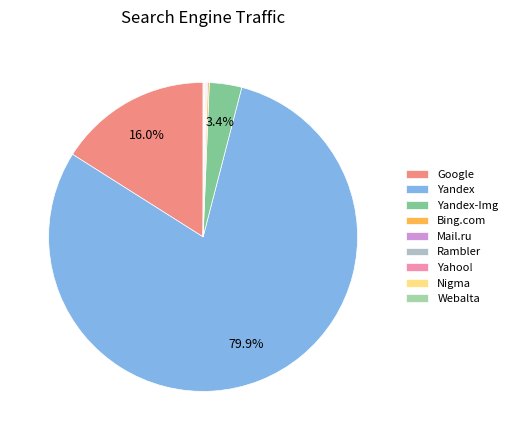

Is there any slice that represents more than half of the pie?

Yes